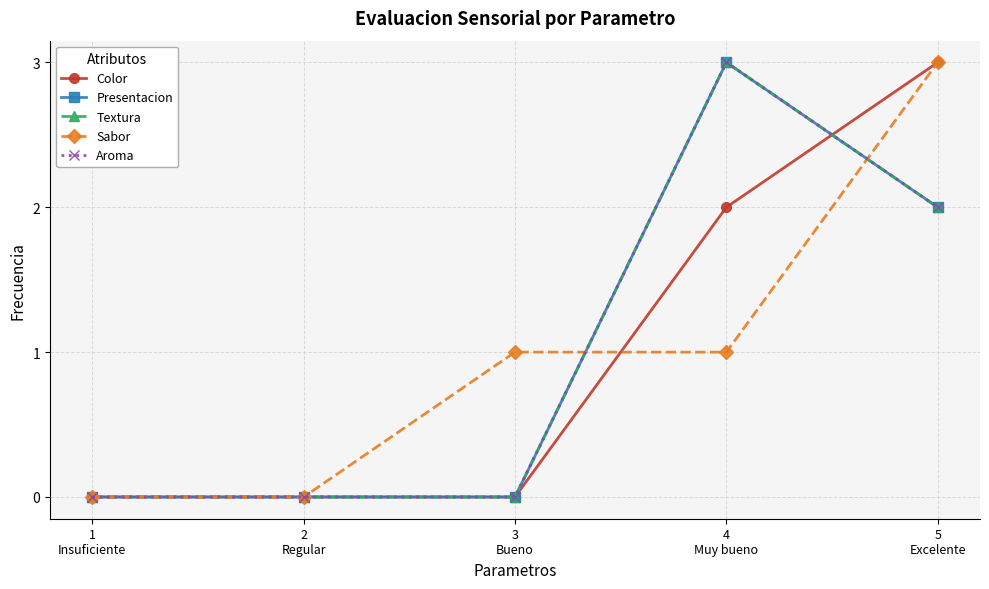

True or false: Textura has a value of 1 at 1
Insuficiente.

False